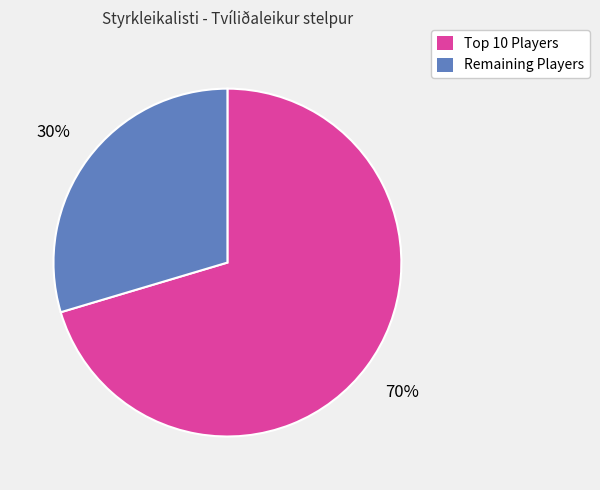

How many slices are in this pie chart?

2